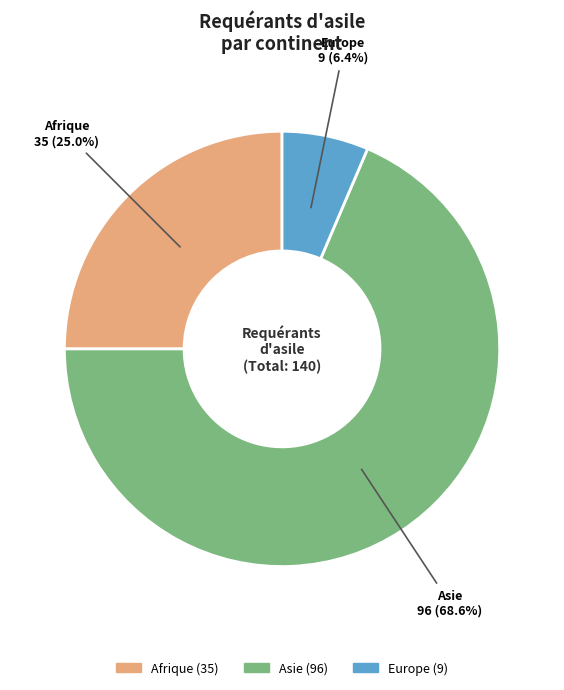

How many slices are in this pie chart?

3